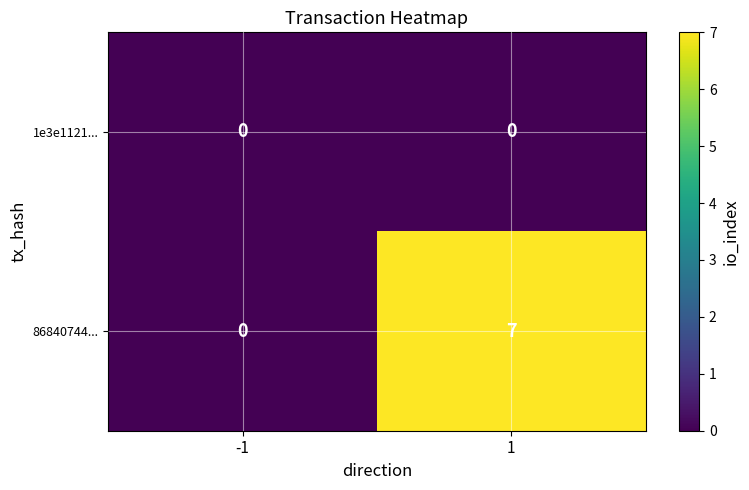

List the series in order of their peak value, lowest first.

1e3e1121..., 86840744...